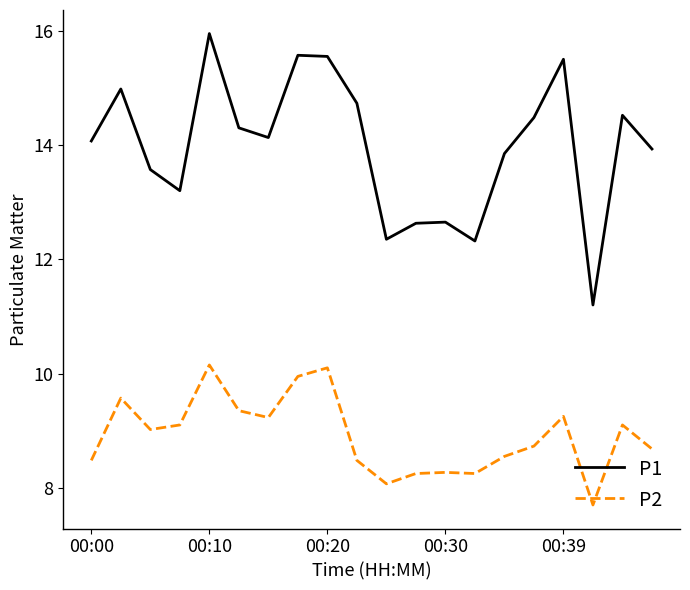

What is the highest value of the P2 series?

10.2